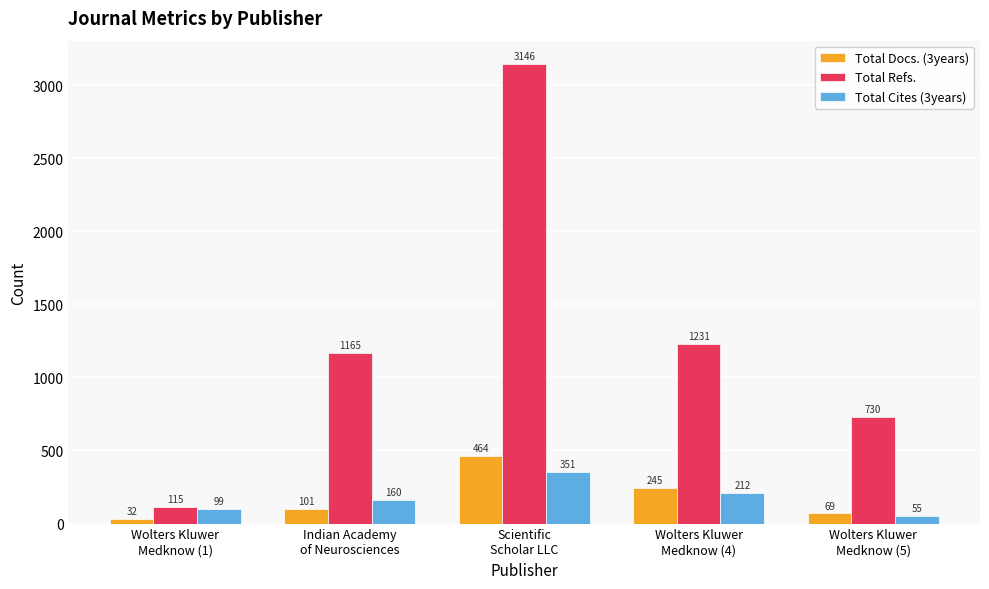

Reading right to left, list all the values displayed in this chart.

Total Docs. (3years): 69	245	464	101	32
Total Refs.: 730	1231	3146	1165	115
Total Cites (3years): 55	212	351	160	99